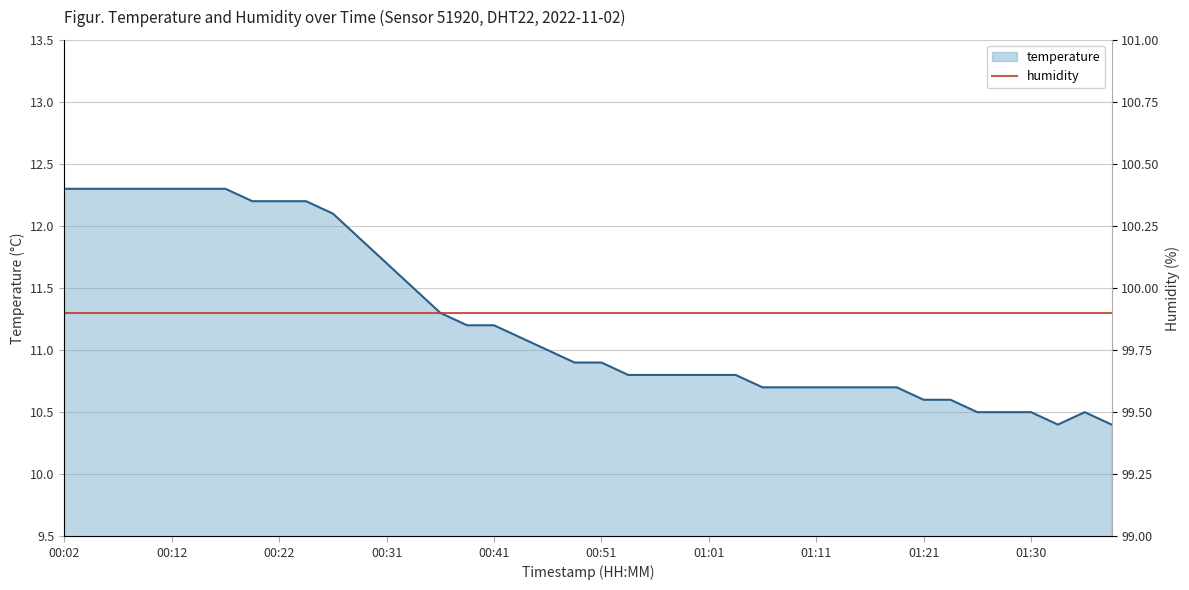

What is the greatest value displayed?

12.3